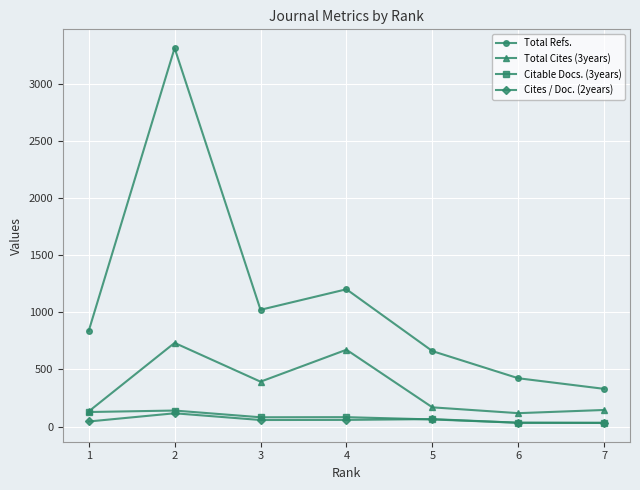

List the labels in order of Total Refs. value, largest first.

2, 4, 3, 1, 5, 6, 7